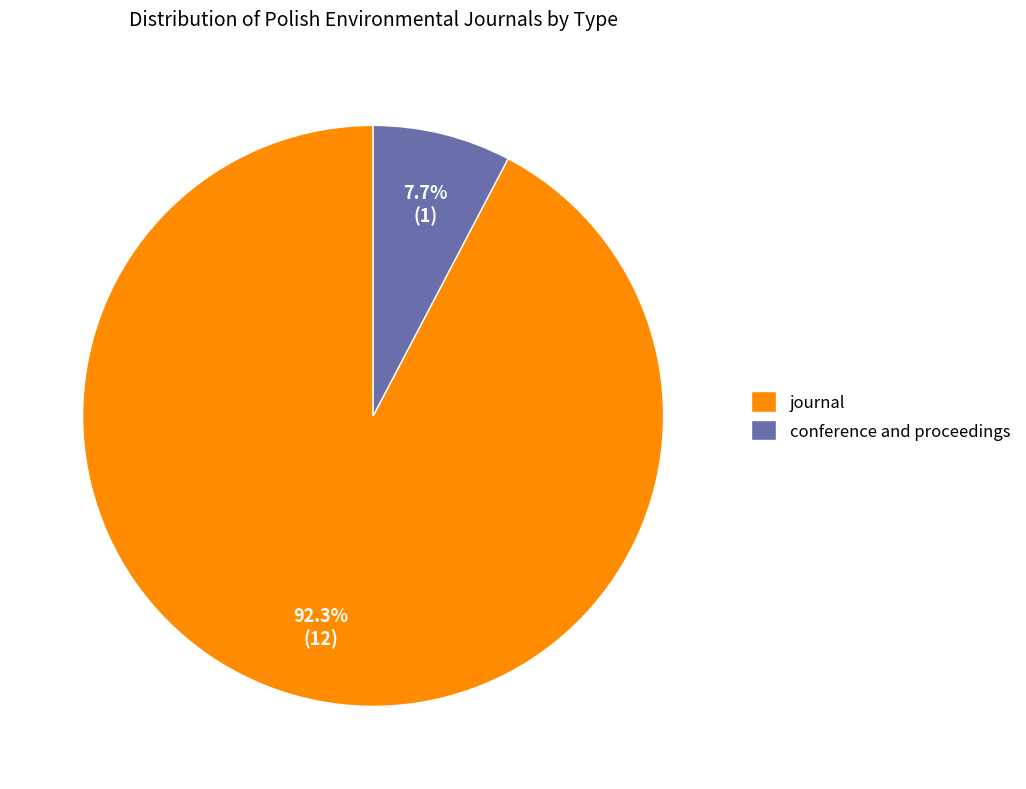

What is the ratio of the value at journal to the value at conference and proceedings?

12.0